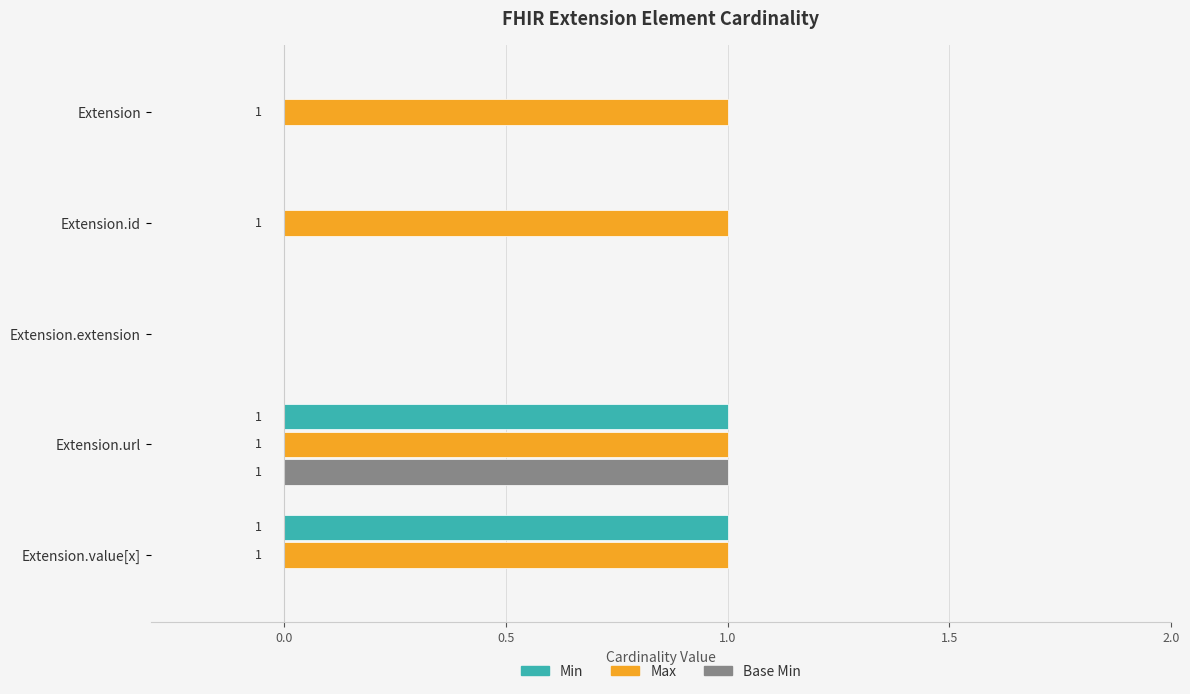

The Base Min series shows 0 at Extension. True or false?

True